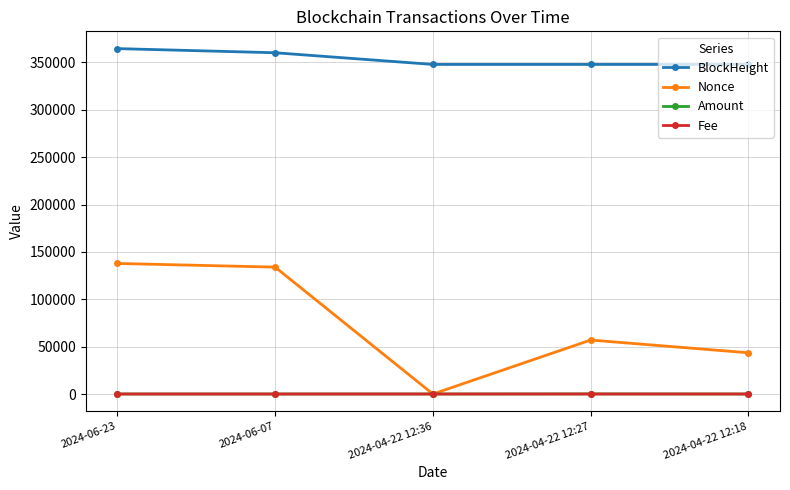

How many distinct data groups are displayed?

4